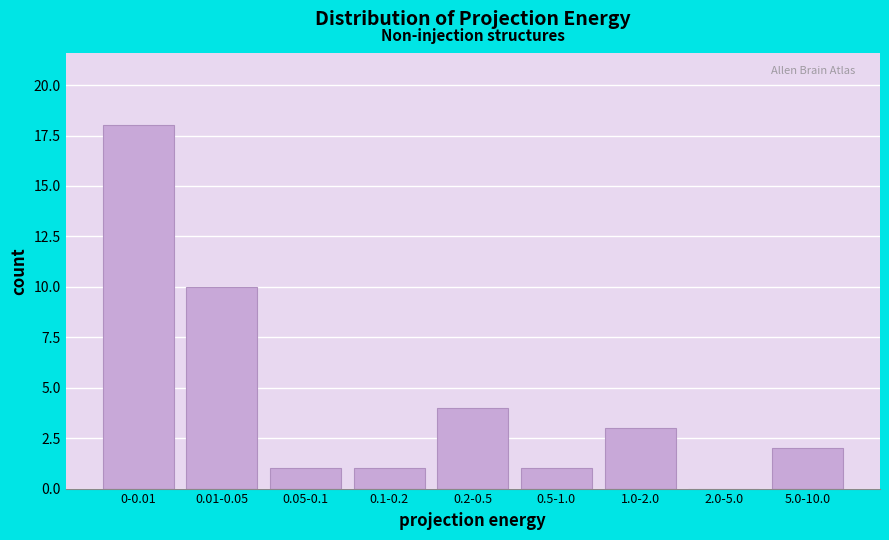

Reading left to right, list all the values displayed in this chart.

0-0.01=18	0.01-0.05=10	0.05-0.1=1	0.1-0.2=1	0.2-0.5=4	0.5-1.0=1	1.0-2.0=3	2.0-5.0=0	5.0-10.0=2